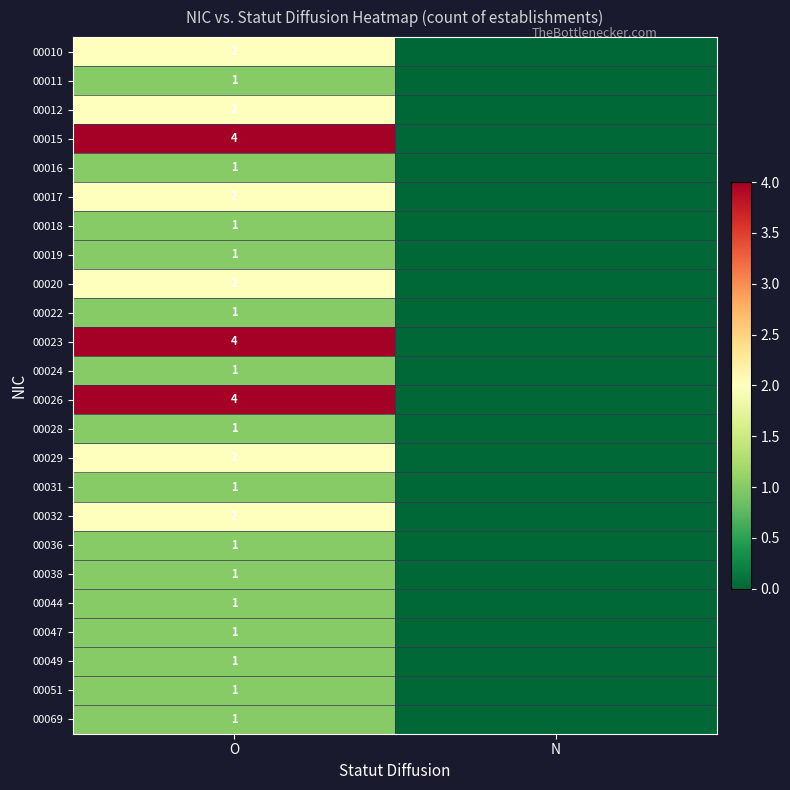

What is the difference between the highest and lowest values at O?

3